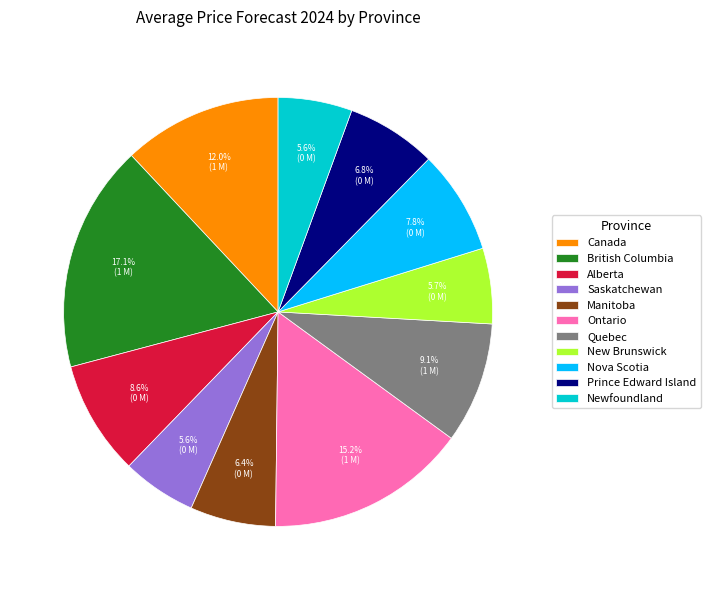

What percentage is the Canada slice, to the nearest percent?

12%